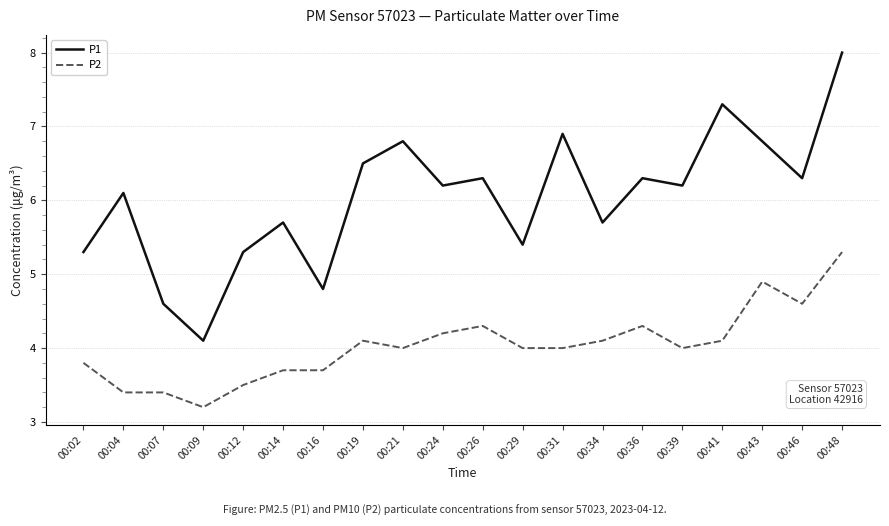

How many distinct data groups are displayed?

2